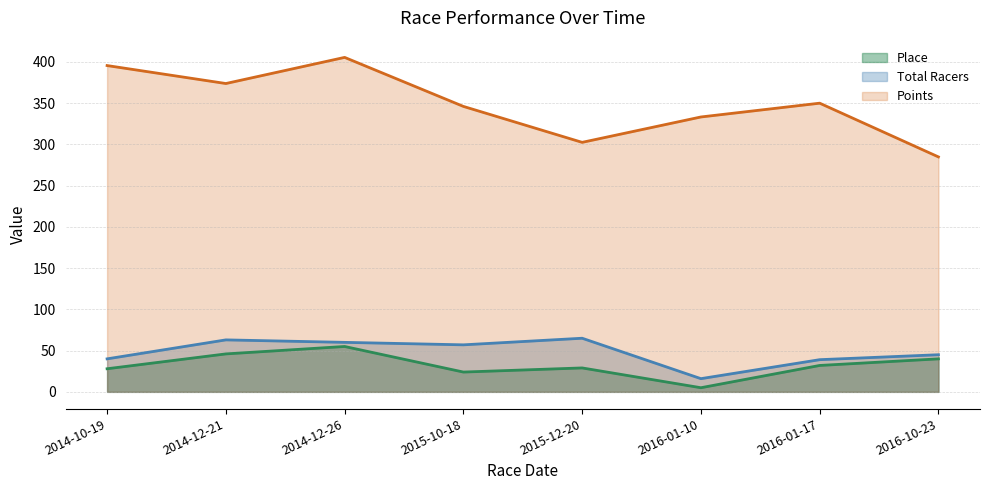

What is the difference between the maximum and second lowest values in the Total Racers series?

26.0